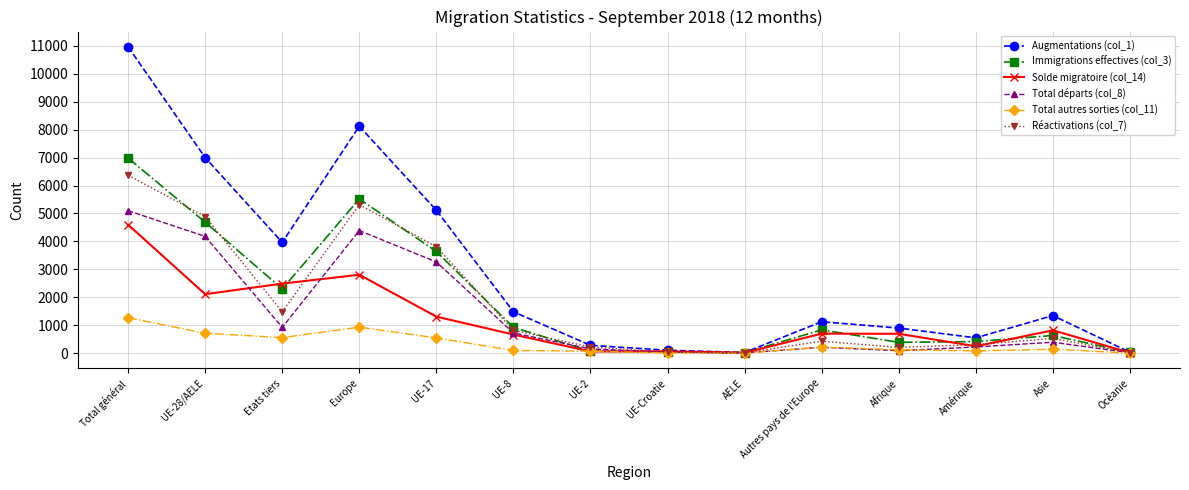

True or false: Immigrations effectives (col_3) and Réactivations (col_7) cross at least once.

True